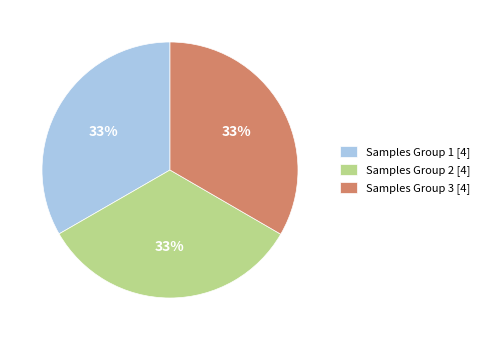

True or false: Samples Group 2 [4] accounts for 44% of the total.

False